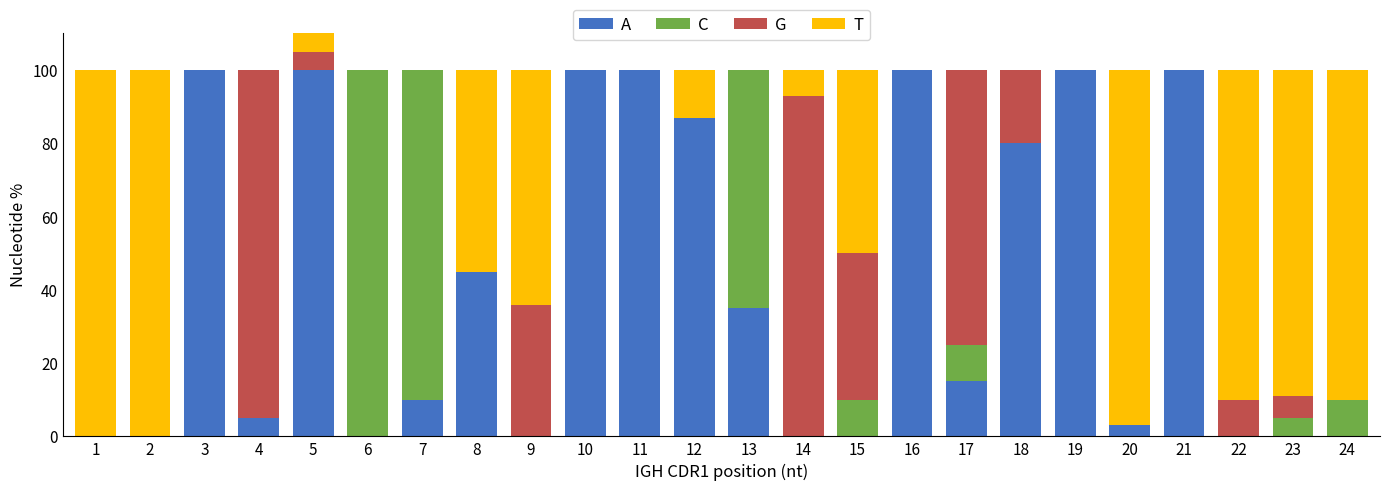

What is the difference between the maximum and minimum values in the C series?

100